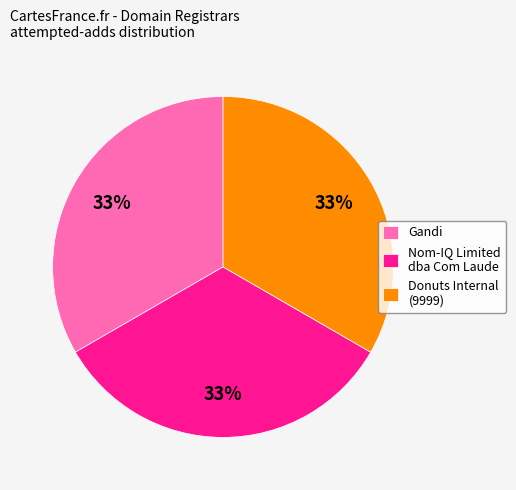

Approximately how many times larger is the value at Donuts Internal (9999) compared to Gandi?

1.0